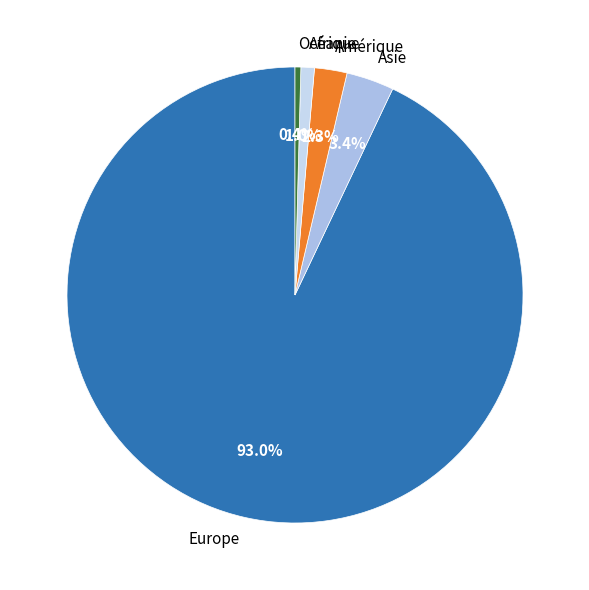

Which category has the smallest portion of the pie?

Océanie